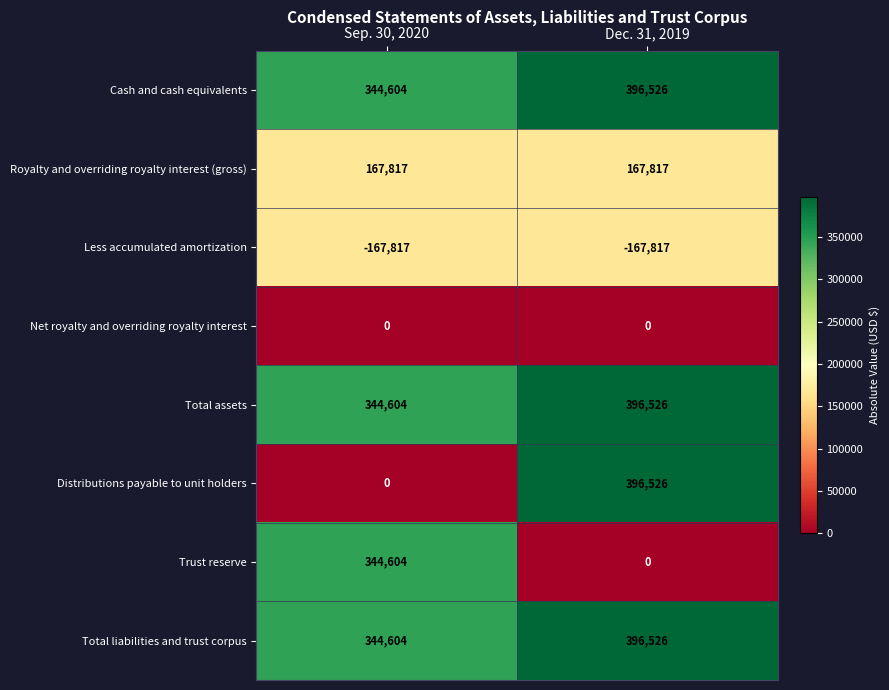

At how many categories does at least one series exceed 84642?

2